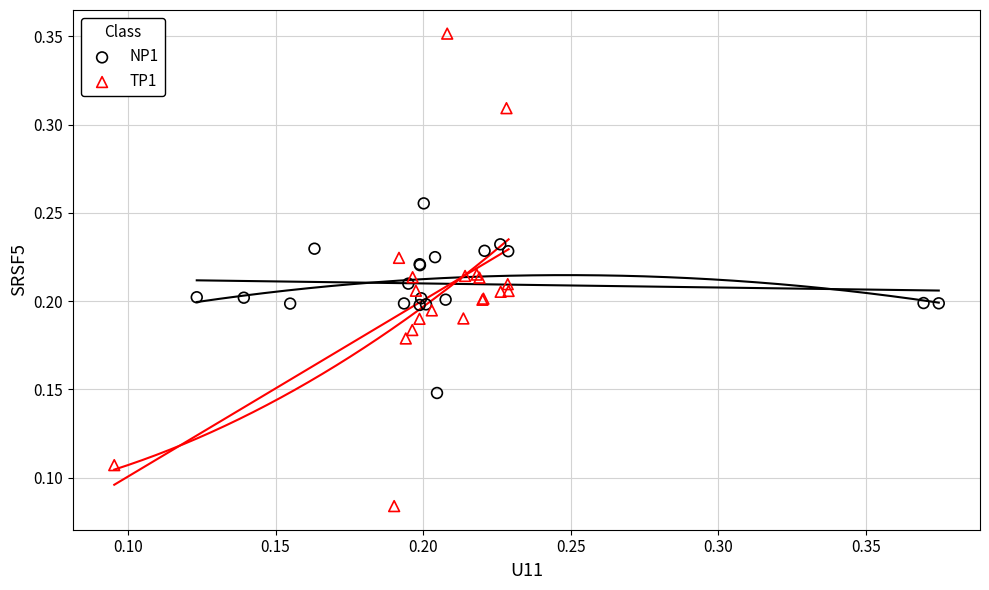

Which series has the widest spread of Y values?

TP1